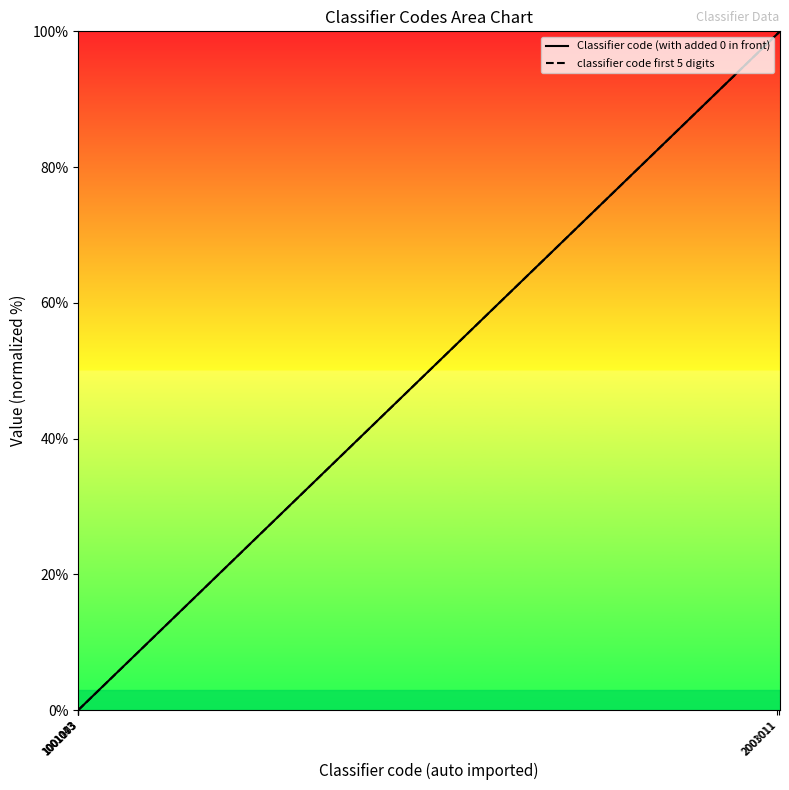

Rank the series by their maximum value, from highest to lowest.

Classifier code (with added 0 in front), classifier code first 5 digits